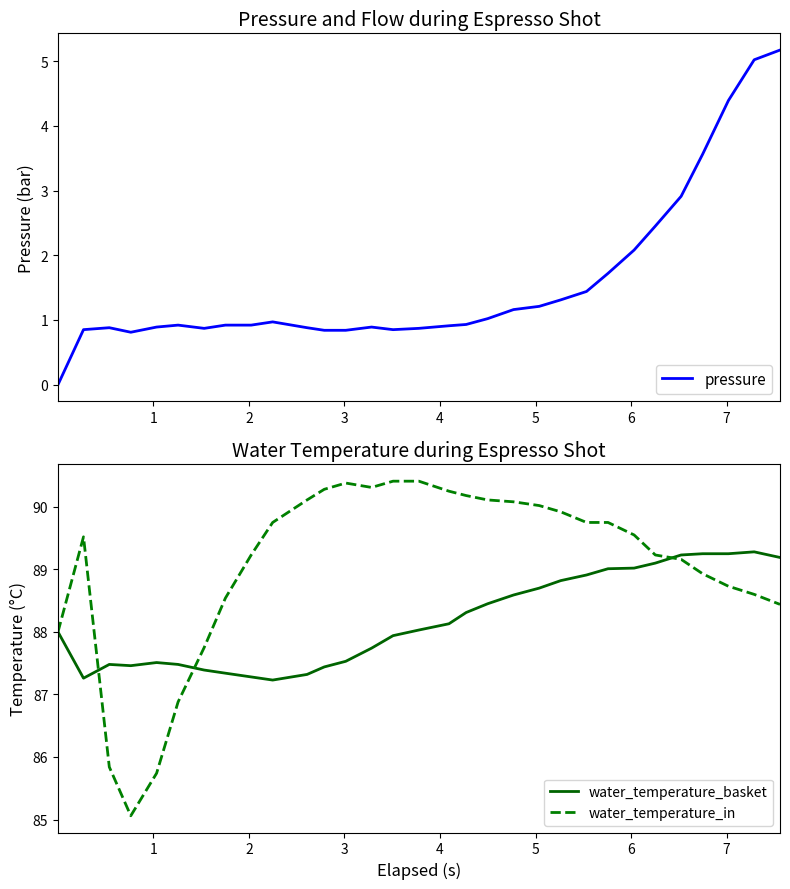

At how many categories does at least one series exceed 8?

31